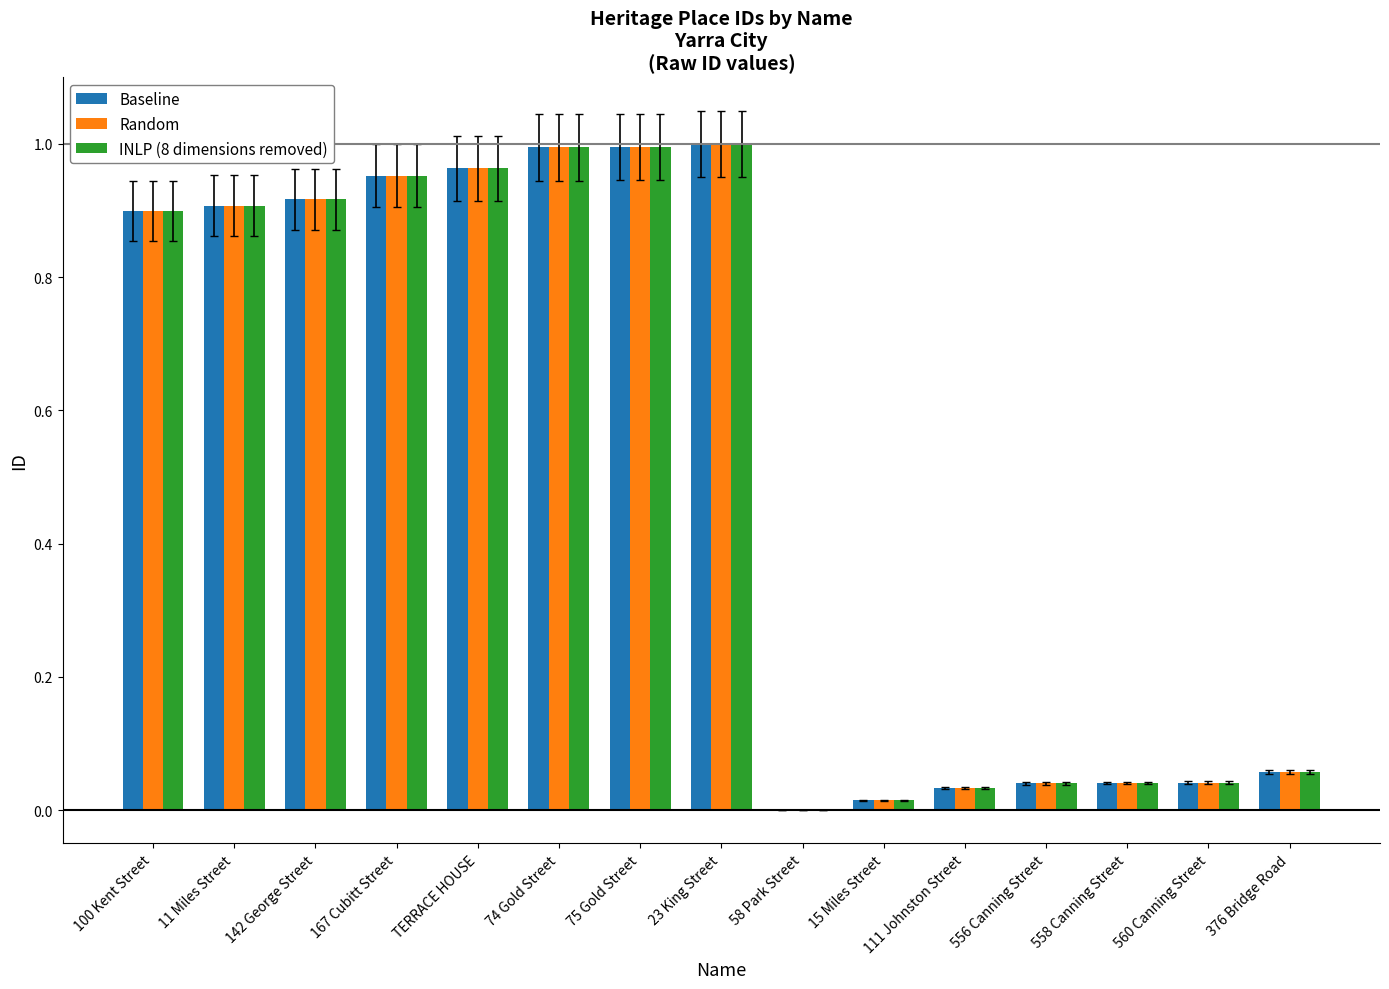

Are the bars grouped side by side (vs. stacked)?

Yes